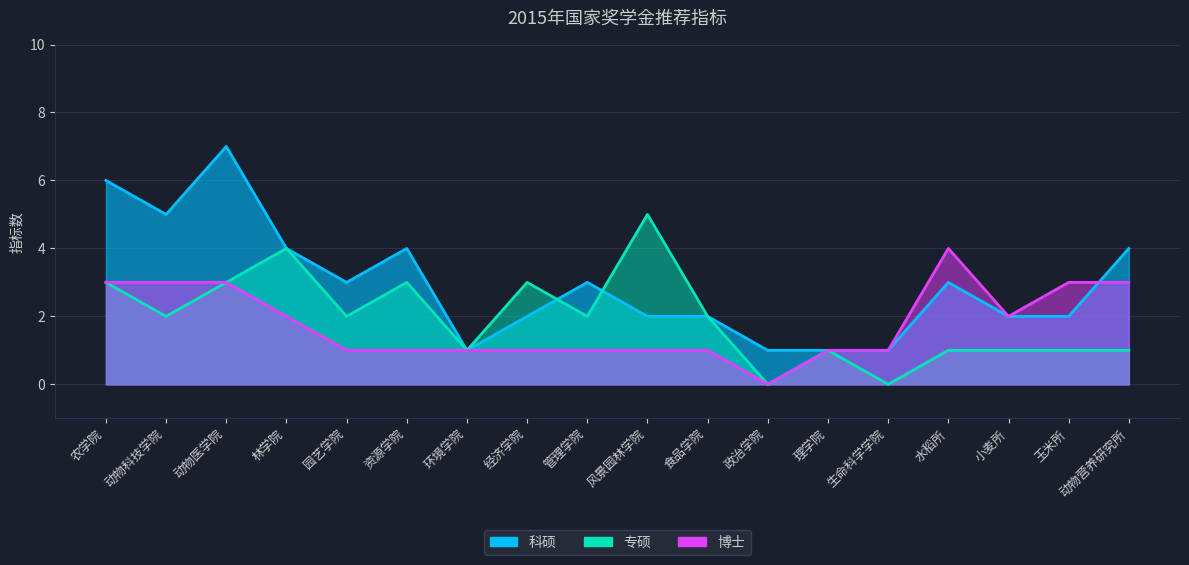

Between 理学院 and 政治学院, which is larger?

理学院